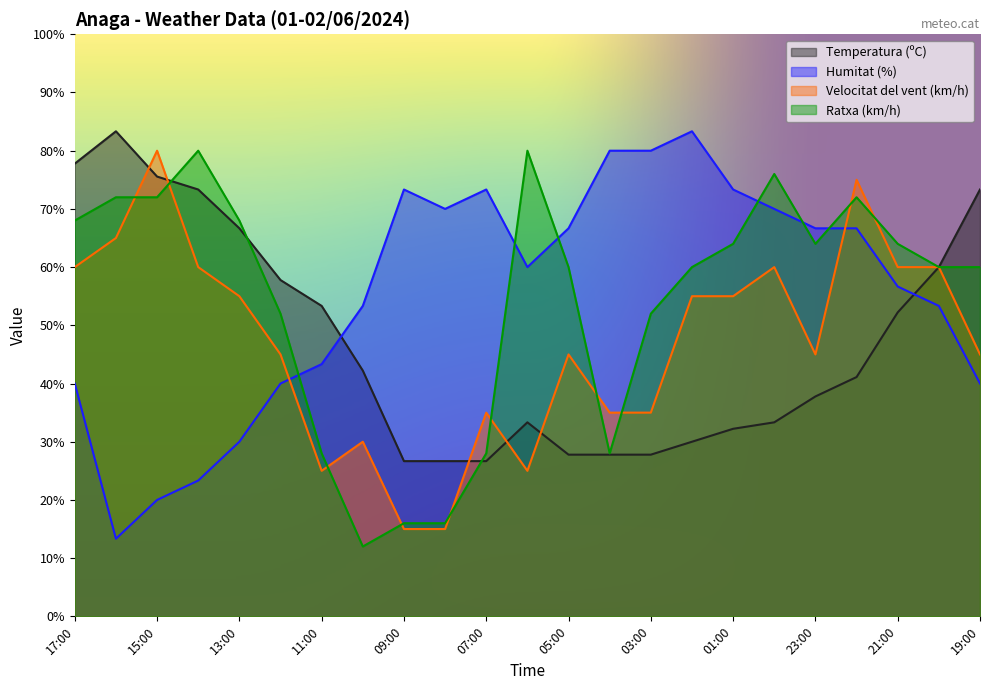

Count the number of data series in this chart.

4